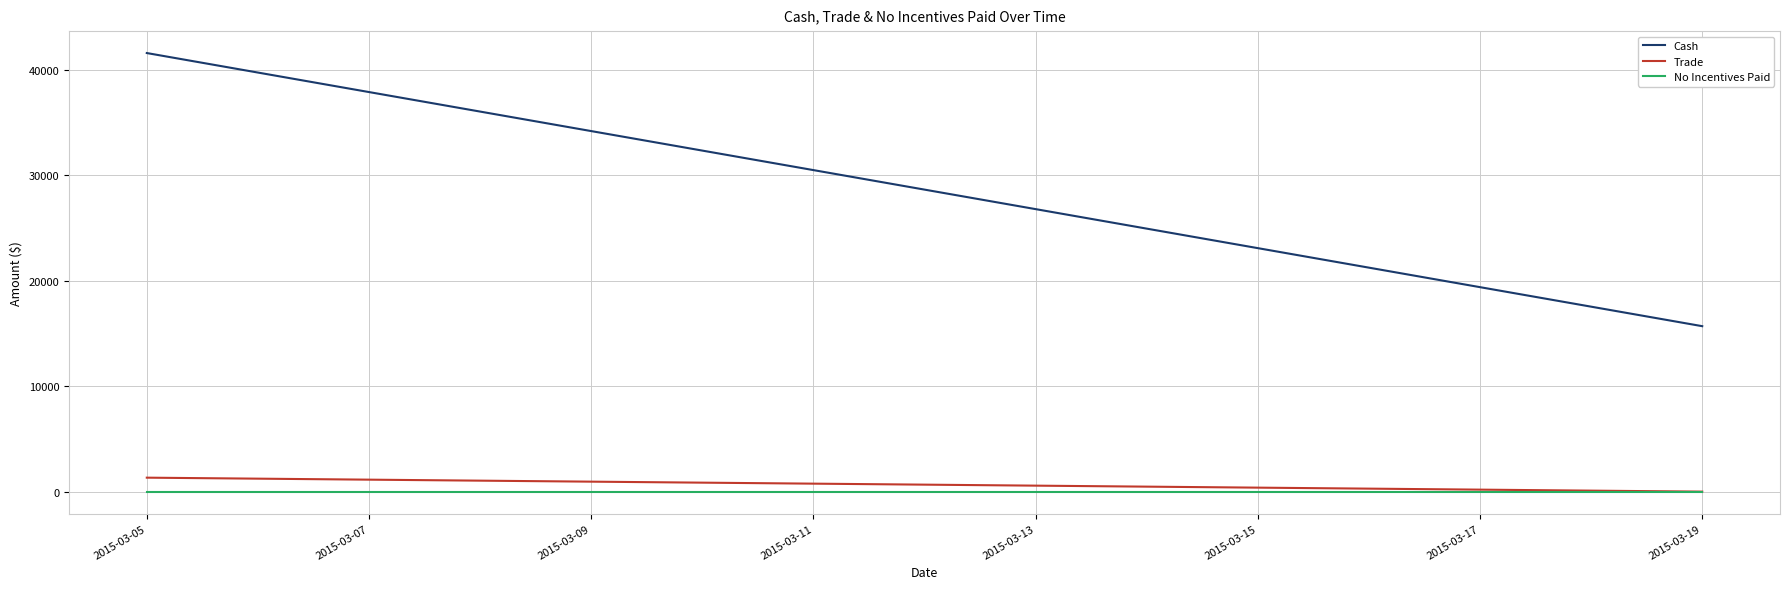

Reading left to right, what are all the values shown in this chart?

Cash: 41605	15695
Trade: 1325	0
No Incentives Paid: 0	0